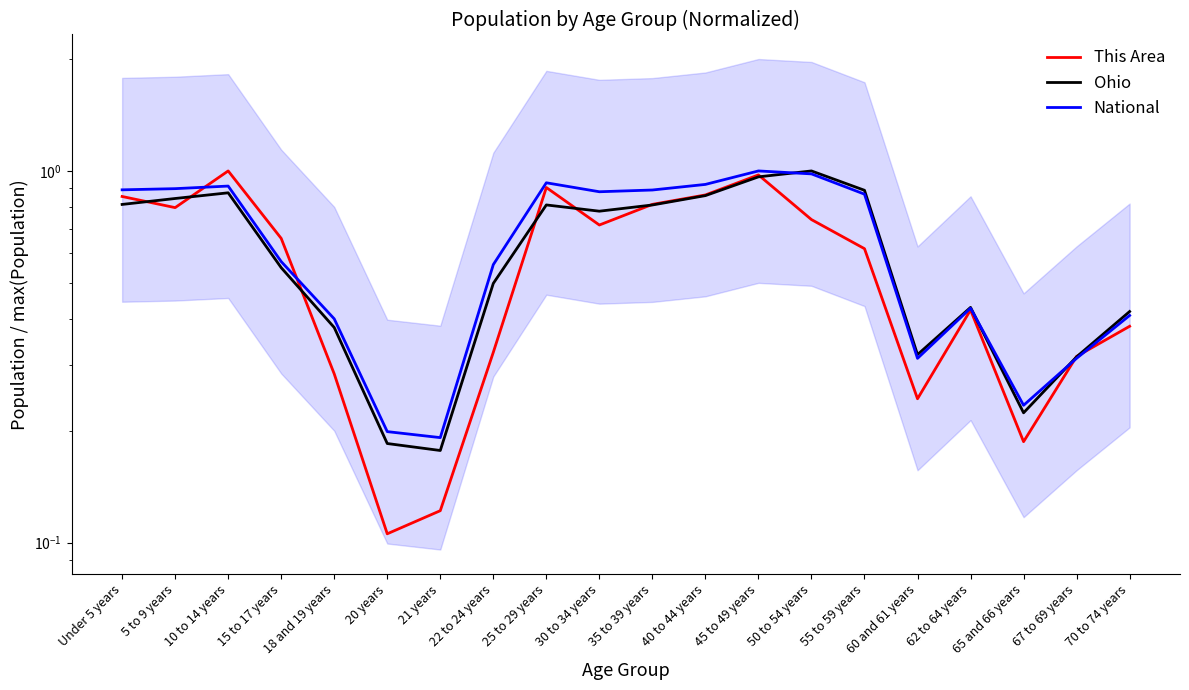

What position from the right is 20 years?

15